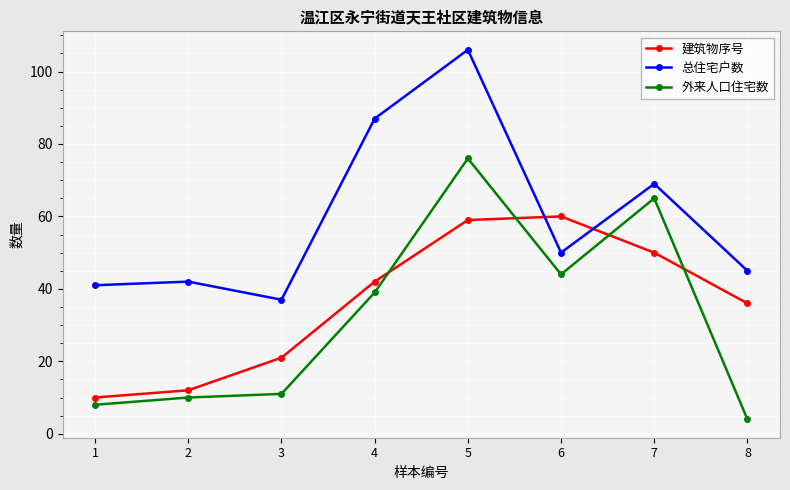

Which series has the largest range (max minus min)?

外来人口住宅数